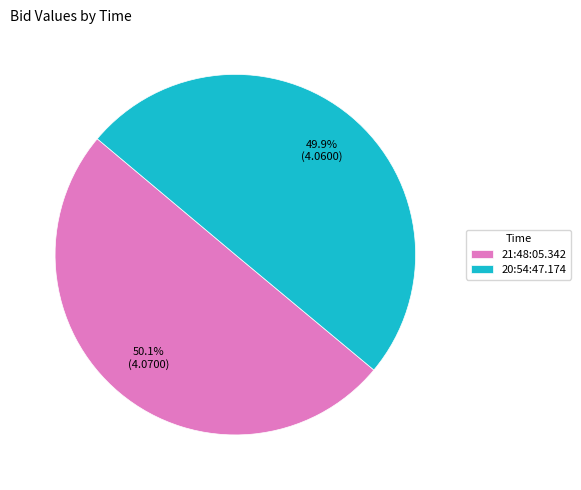

Does any single category account for the majority?

Yes